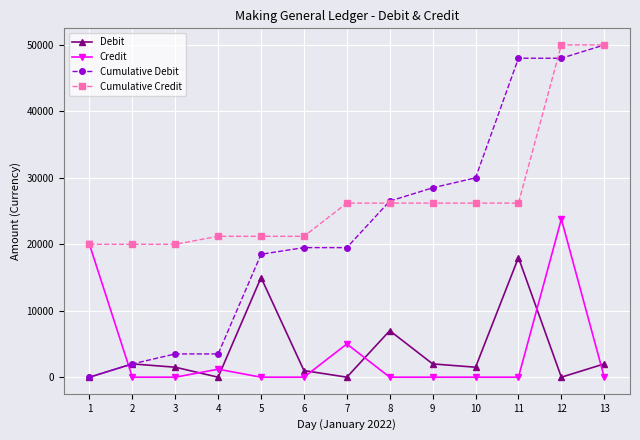

How many lines are shown in the chart?

4